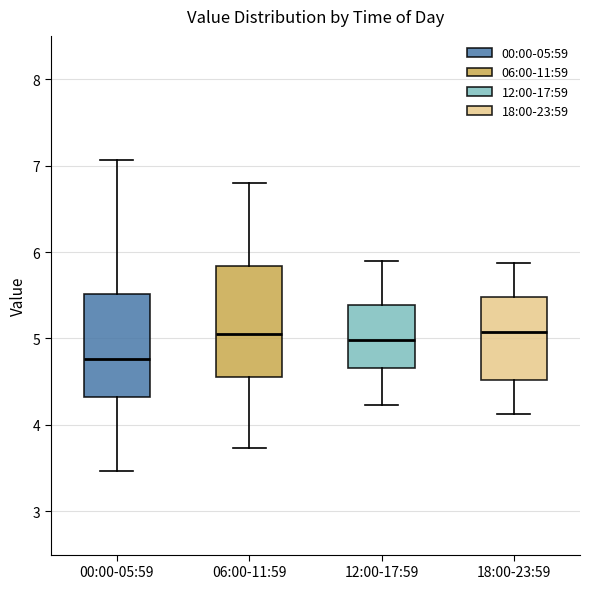

Which box's median line is the lowest?

00:00-05:59